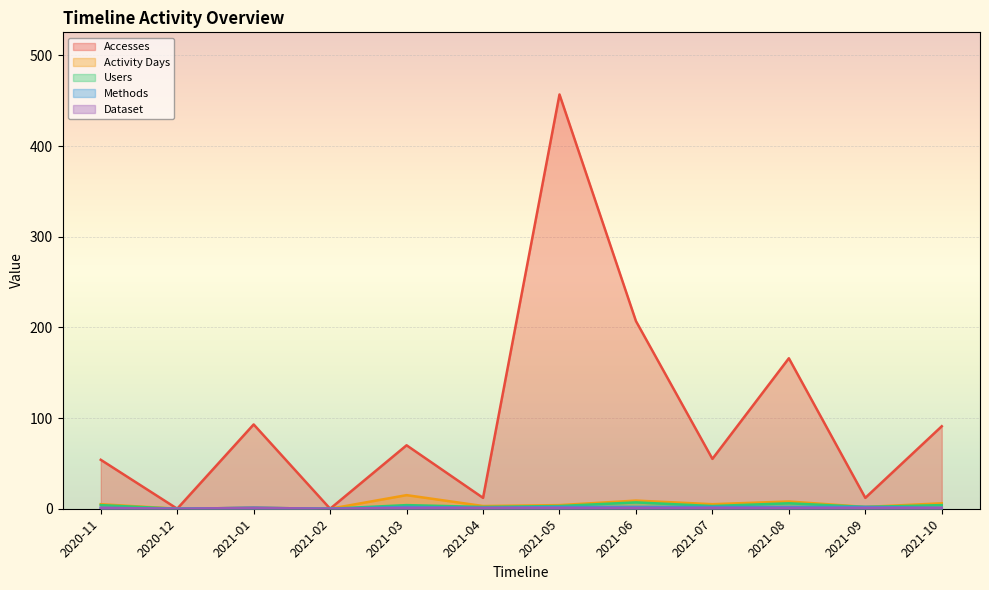

True or false: Accesses and Users cross at least once.

False